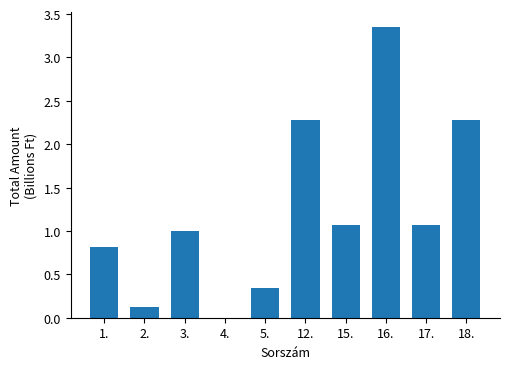

What value does the data have at 18.?

2.3